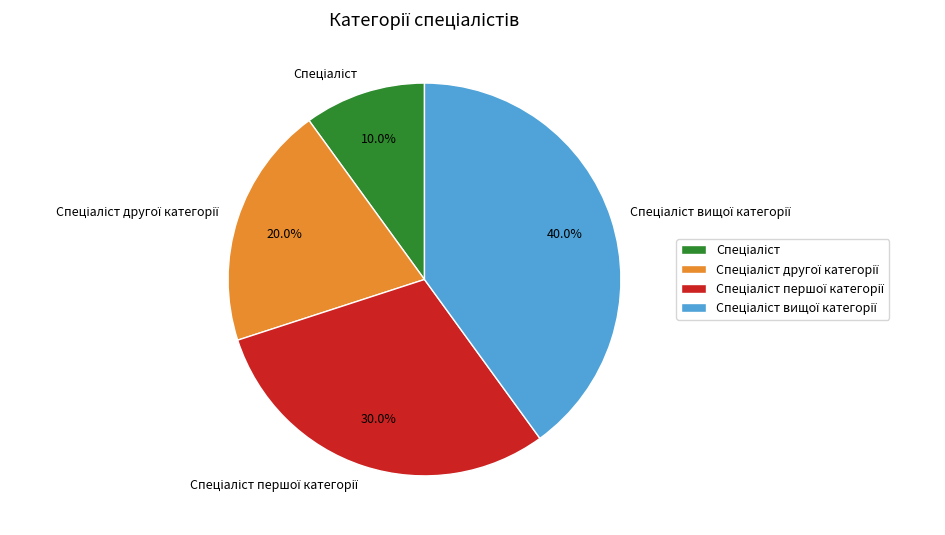

Is there any slice that represents more than half of the pie?

No